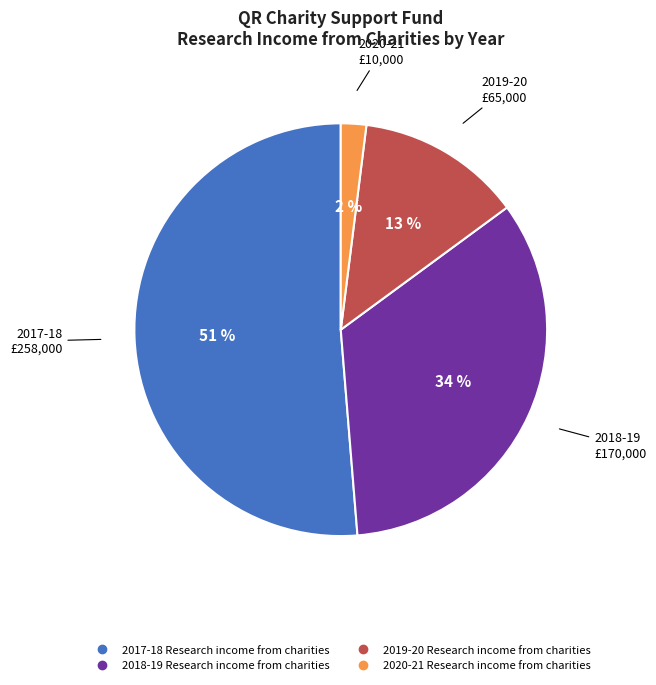

Which slice represents more than half of the pie?

2017-18 Research income from charities